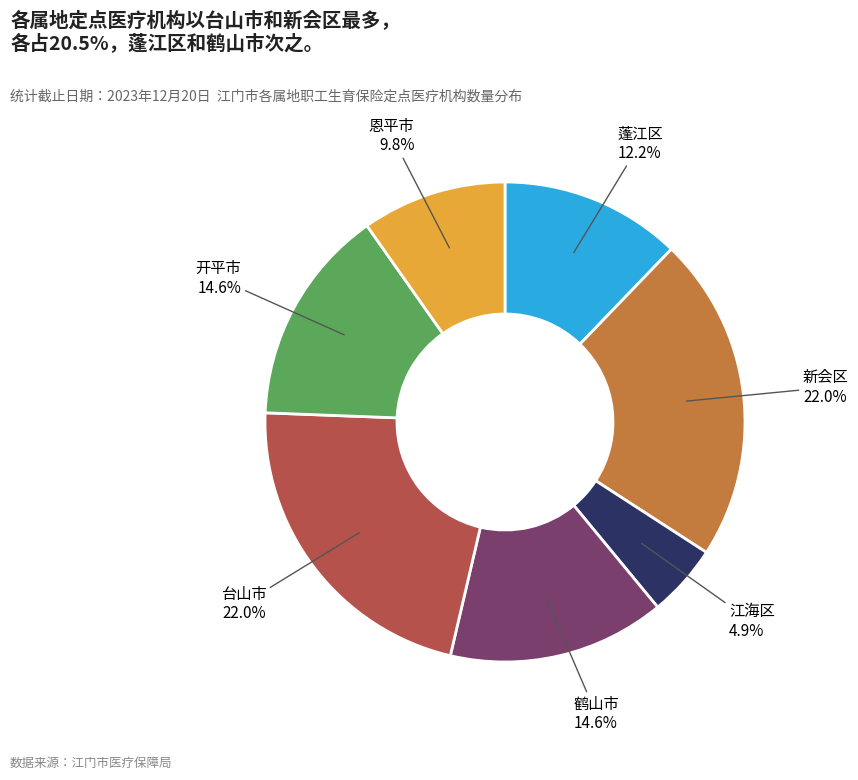

To the nearest percent, what is the combined percentage of 新会区 and 开平市?

37%